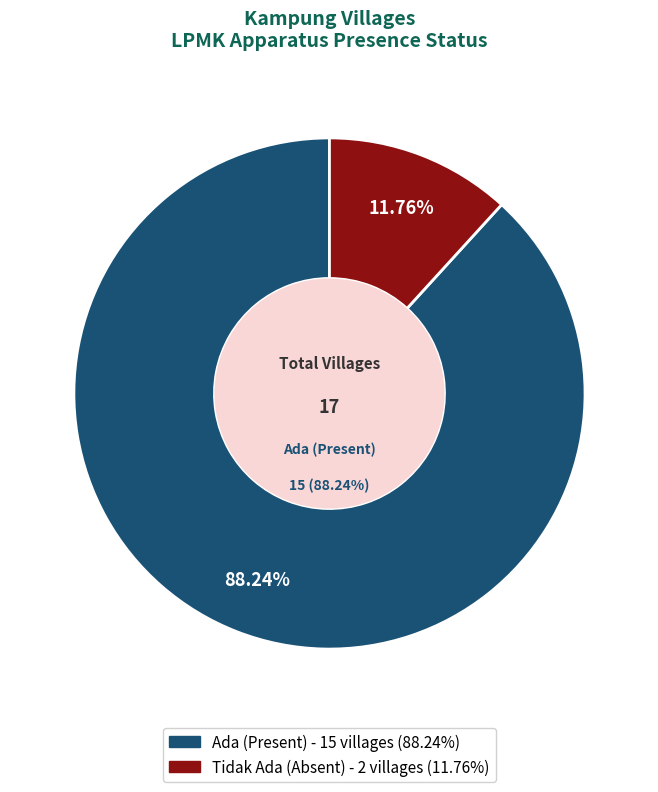

Count the number of slices in the pie.

2